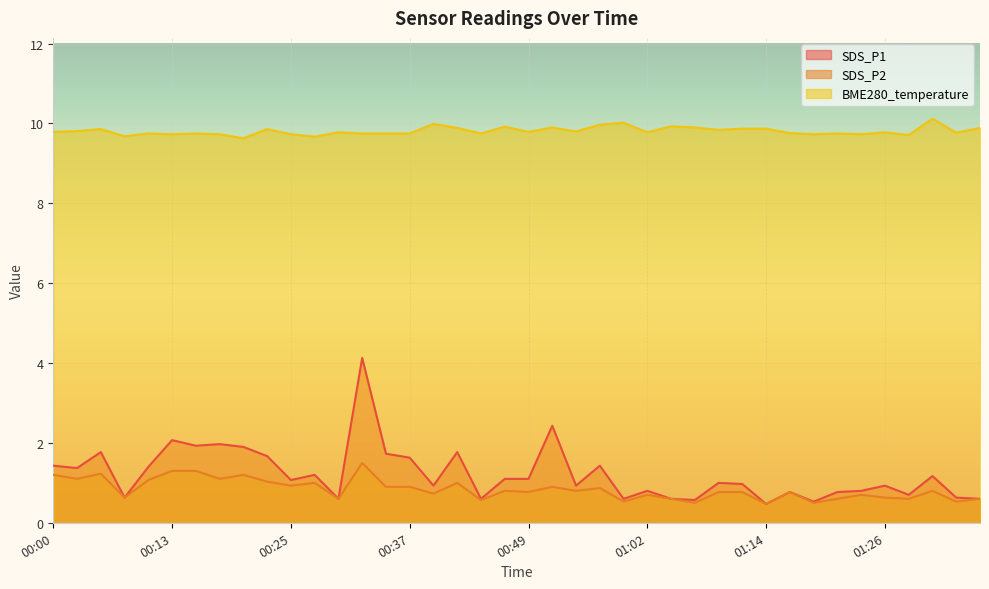

At which category does BME280_temperature reach its first local peak?

00:05